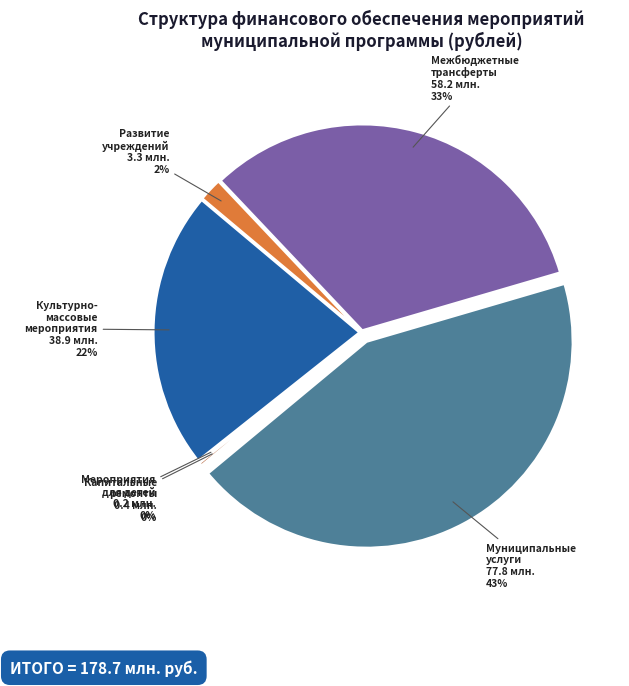

To the nearest percent, what is the difference between the largest and smallest slice percentages?

43%